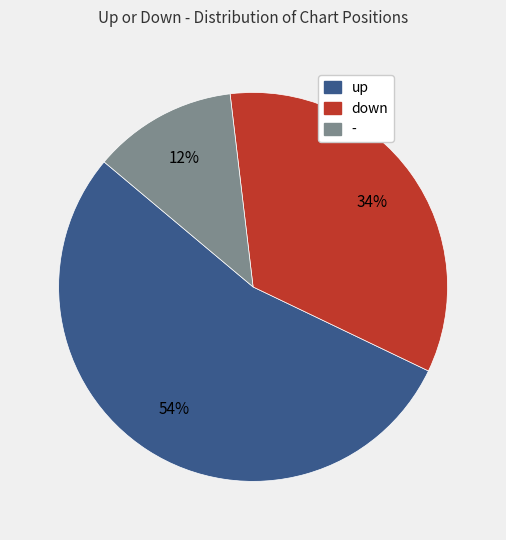

To the nearest percent, what percentage of the pie is down?

34%